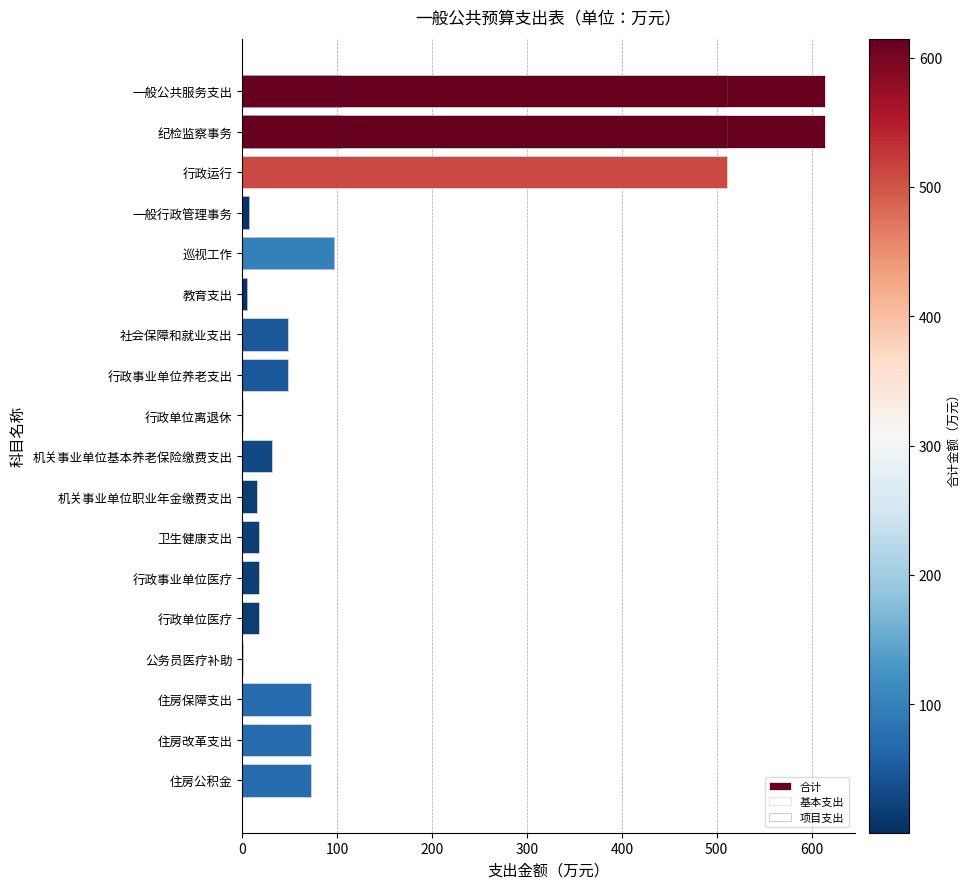

Which series changed the most between 一般行政管理事务 and 公务员医疗补助?

项目支出